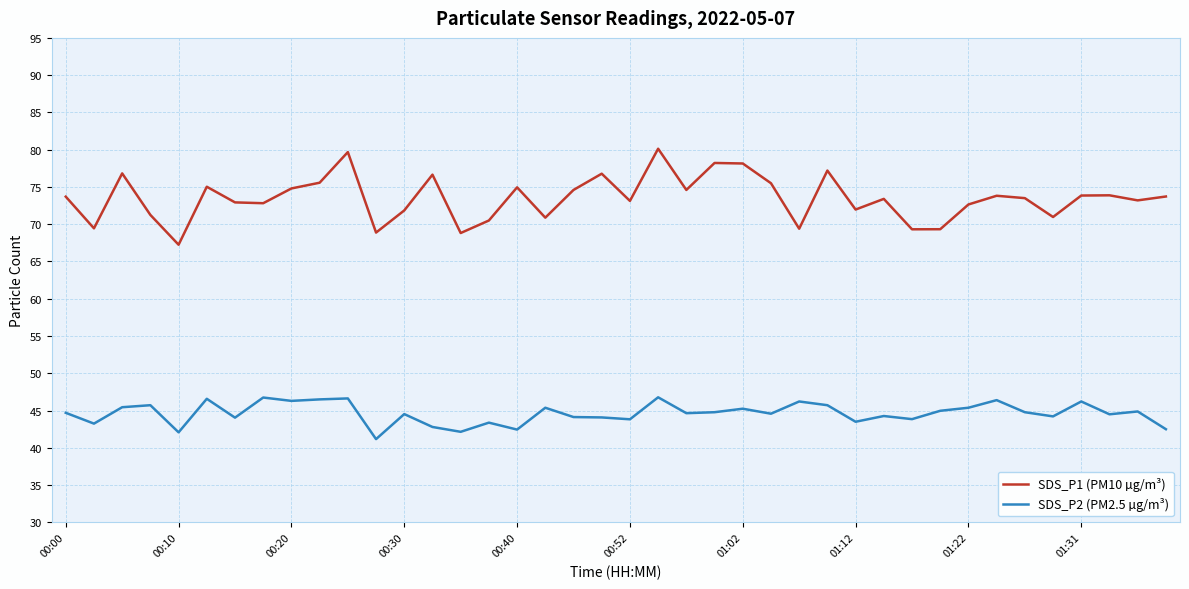

List the series in order of their peak value, lowest first.

SDS_P2 (PM2.5 µg/m³), SDS_P1 (PM10 µg/m³)